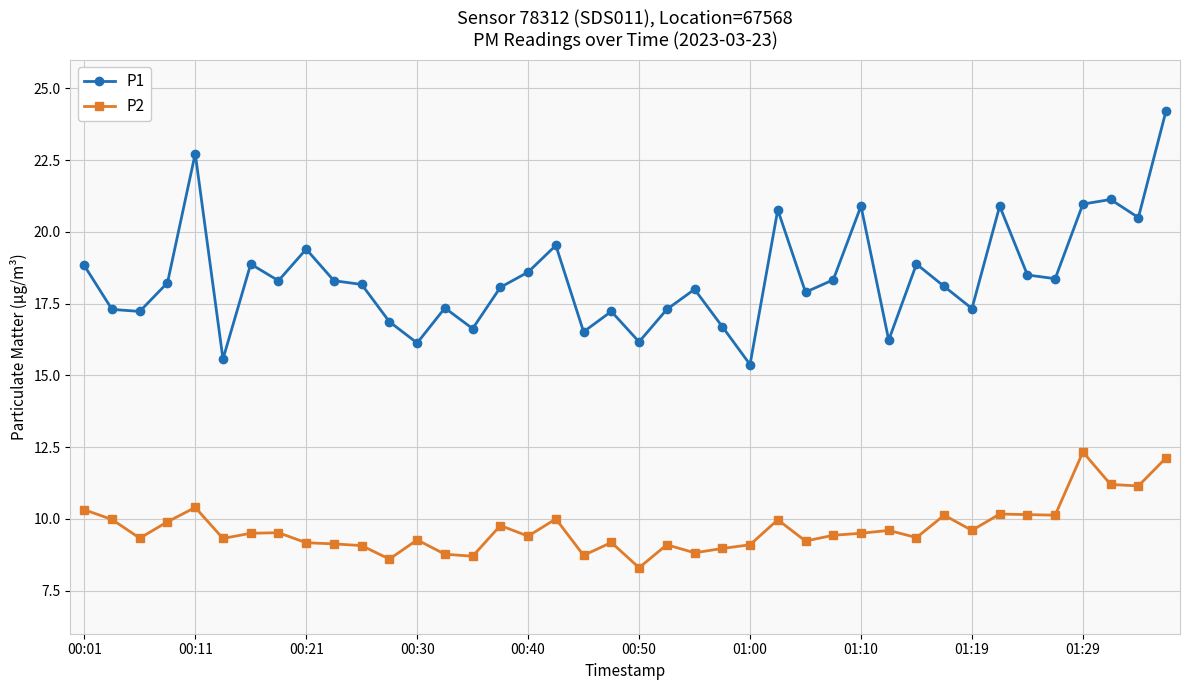

How many lines are shown in the chart?

2